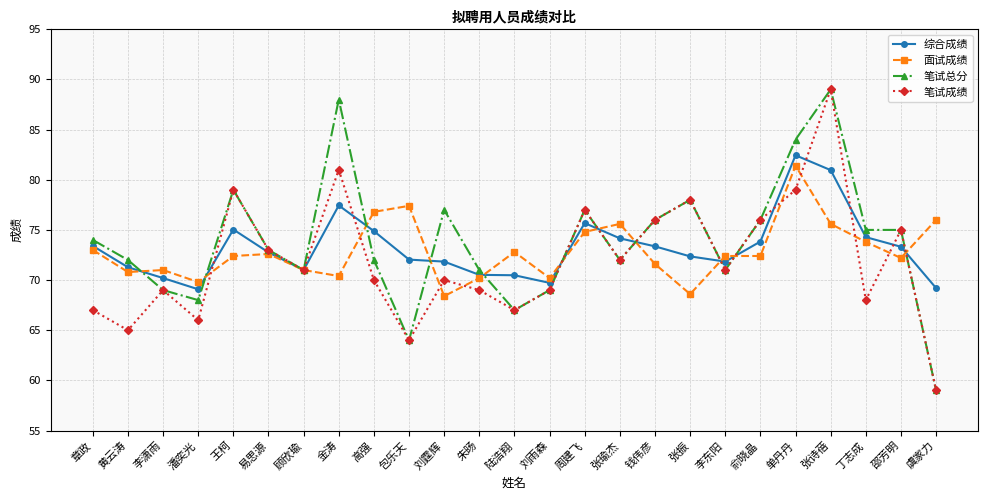

Does the chart display data point markers on the line(s)?

Yes